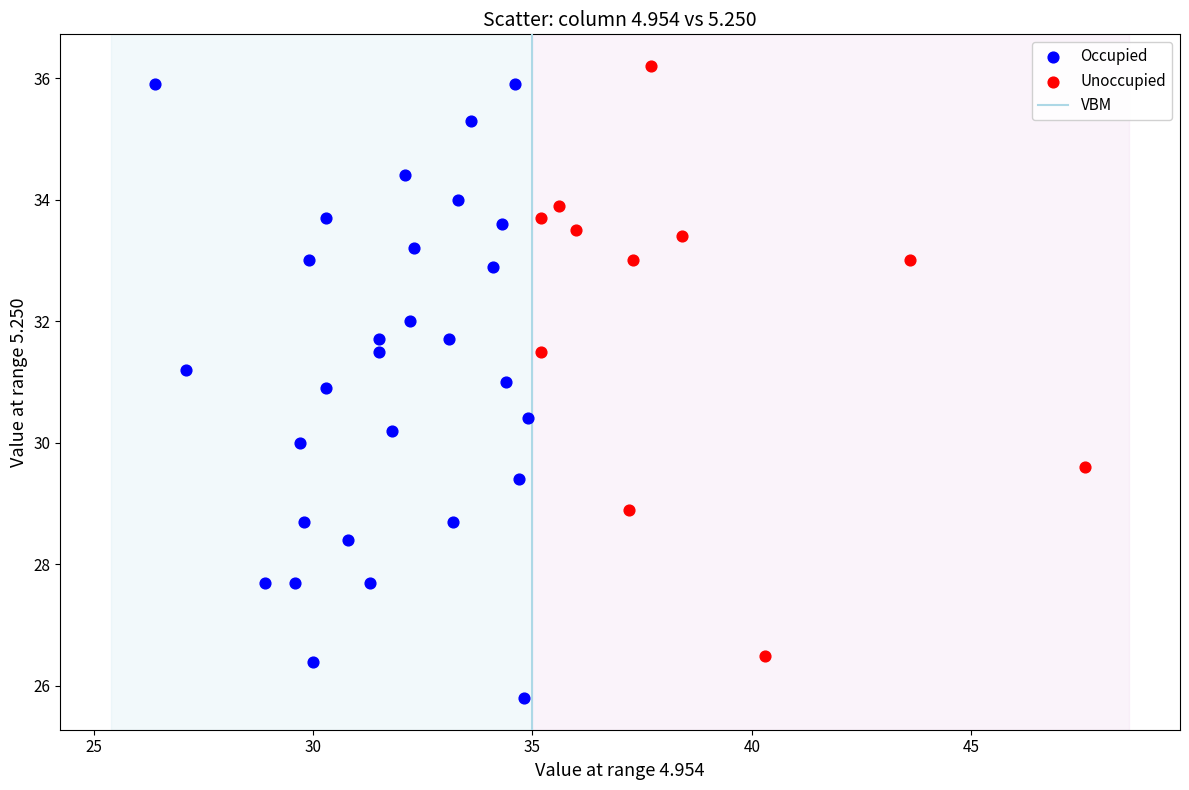

Which series reaches the minimum Y coordinate?

Occupied